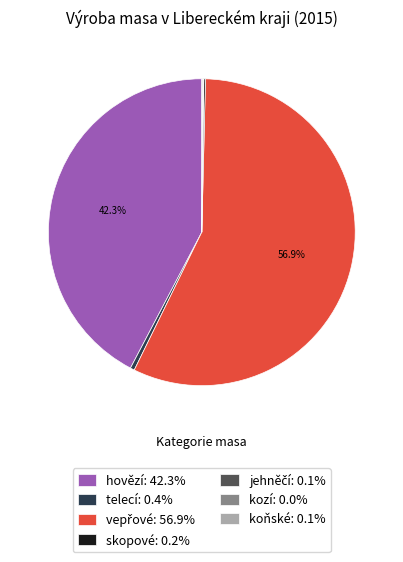

Does any single category account for the majority?

Yes